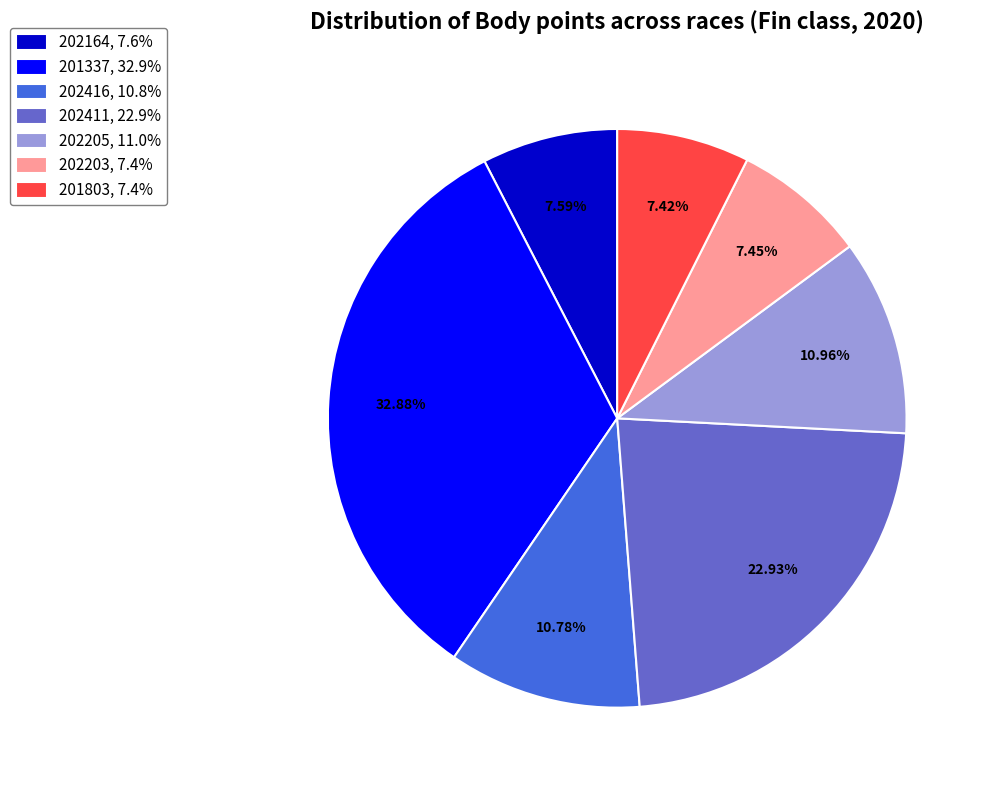

Which category has the biggest portion of the pie?

201337